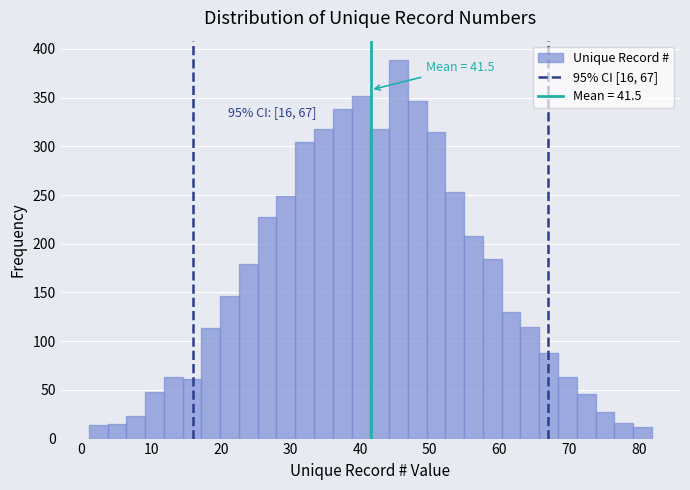

Read against the x-axis, roughly where is the centre of the tallest bar?

46